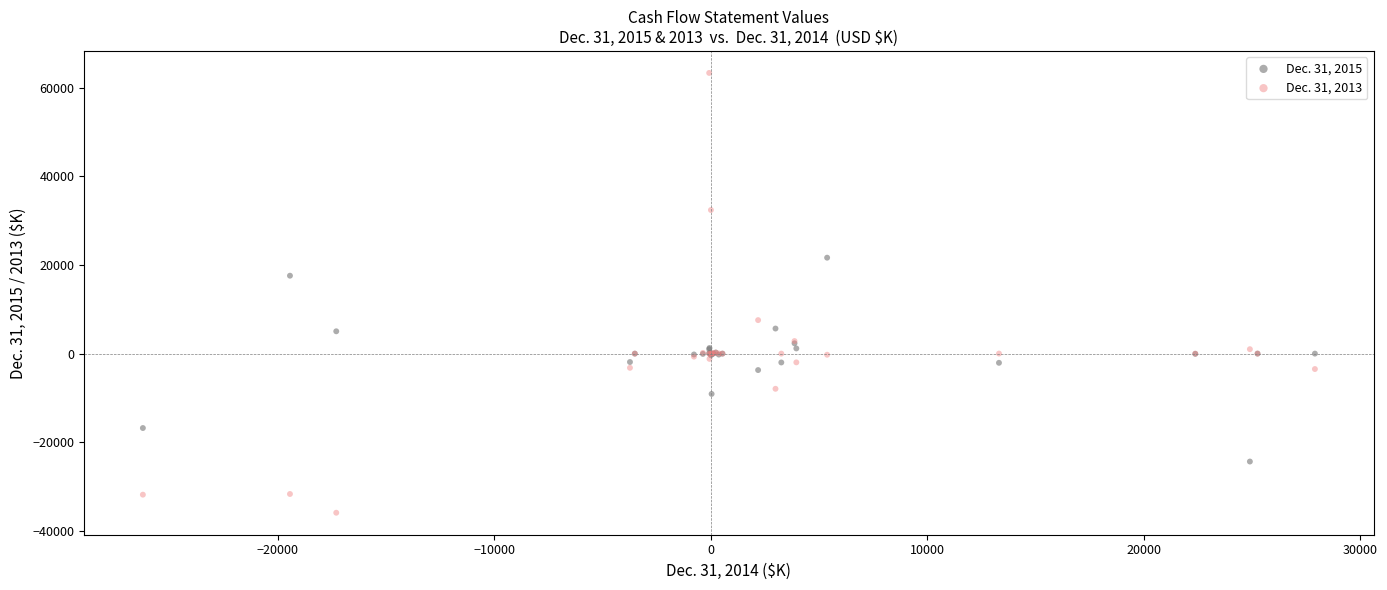

Across all series, what Y value is closest to 13724?

17591